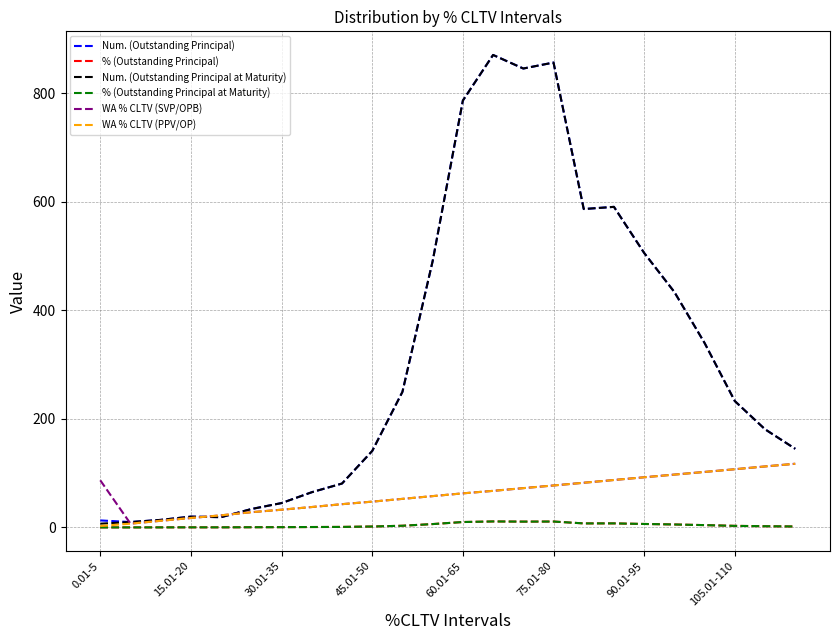

True or false: Num. (Outstanding Principal) and % (Outstanding Principal) cross at least once.

False